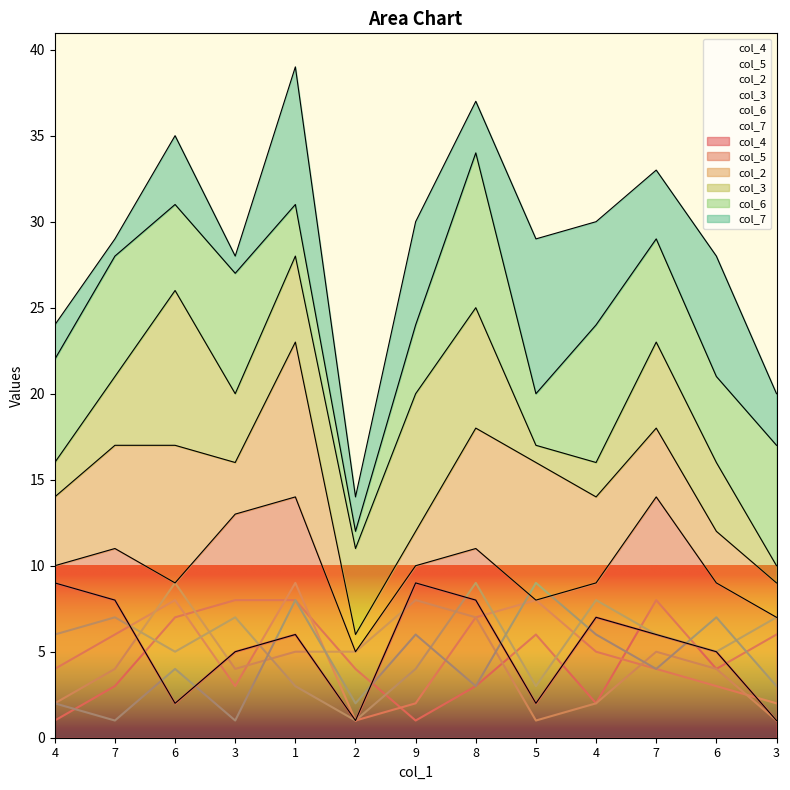

What is the spread (max minus min) of values at 3?

7